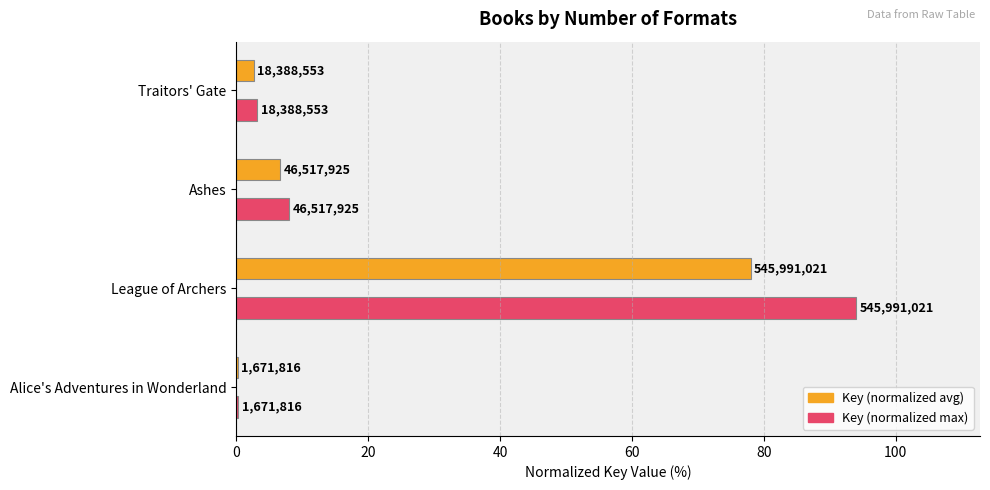

What is the value of the Key (normalized max) bar at the 3rd from the left?

8.0